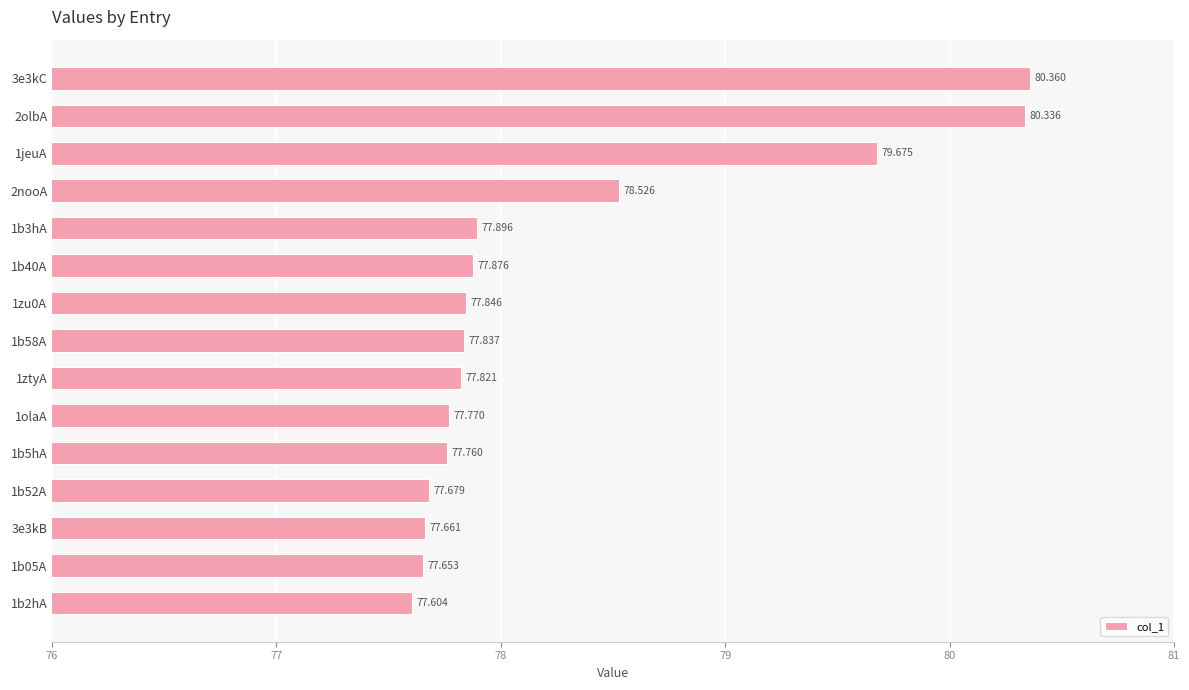

Which category has the lowest value across all series?

1b2hA